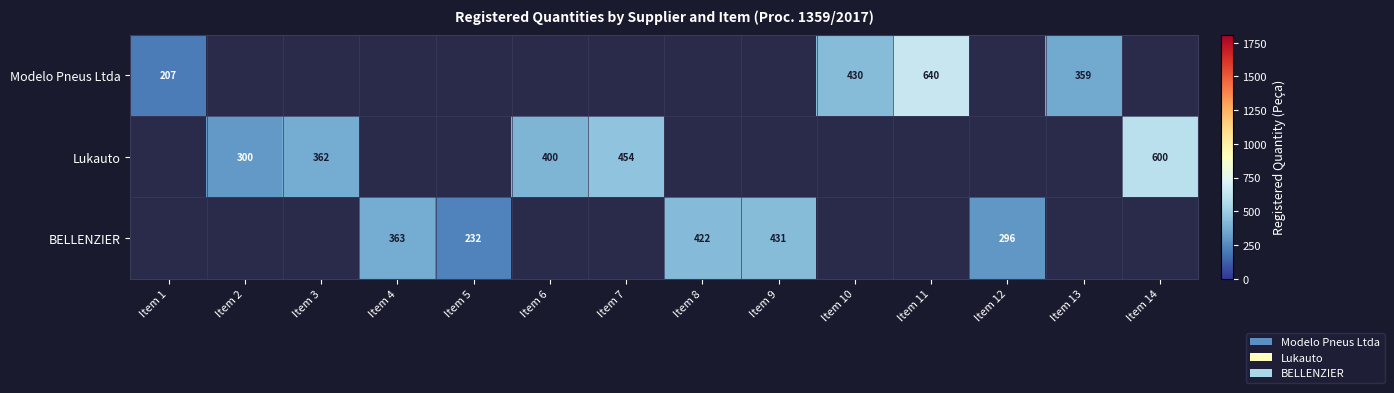

What is the sum of the Lukauto values at Item 6 and Item 7?

854